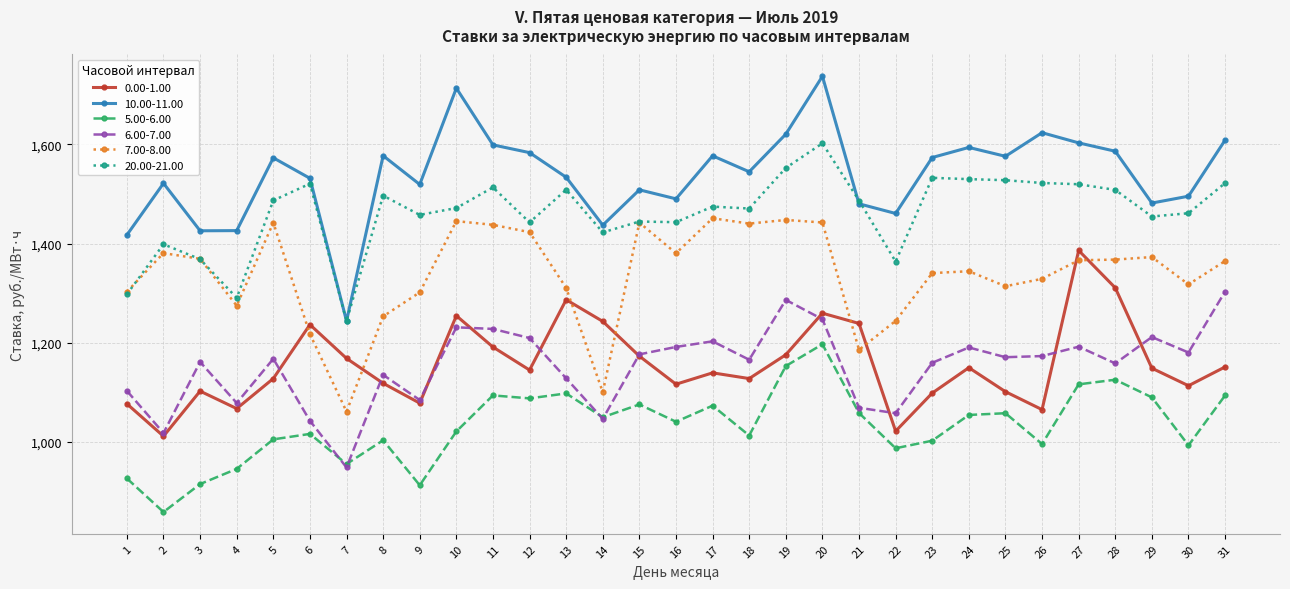

True or false: 7.00-8.00 and 6.00-7.00 intersect in this chart.

False